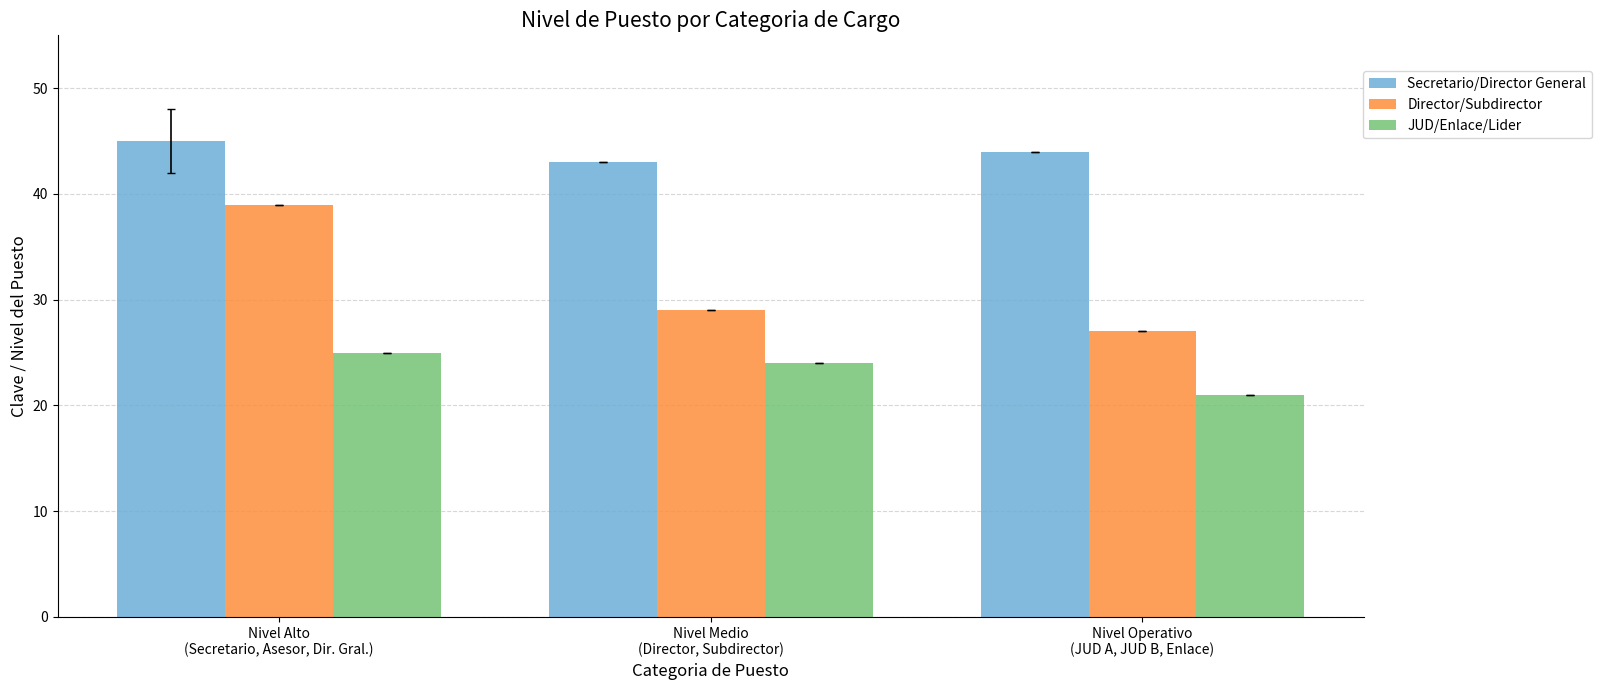

Reading left to right, what are all the values shown in this chart?

Secretario/Director General: Nivel Alto
(Secretario, Asesor, Dir. Gral.)=45	Nivel Medio
(Director, Subdirector)=43	Nivel Operativo
(JUD A, JUD B, Enlace)=44
Director/Subdirector: Nivel Alto
(Secretario, Asesor, Dir. Gral.)=39	Nivel Medio
(Director, Subdirector)=29	Nivel Operativo
(JUD A, JUD B, Enlace)=27
JUD/Enlace/Lider: Nivel Alto
(Secretario, Asesor, Dir. Gral.)=25	Nivel Medio
(Director, Subdirector)=24	Nivel Operativo
(JUD A, JUD B, Enlace)=21